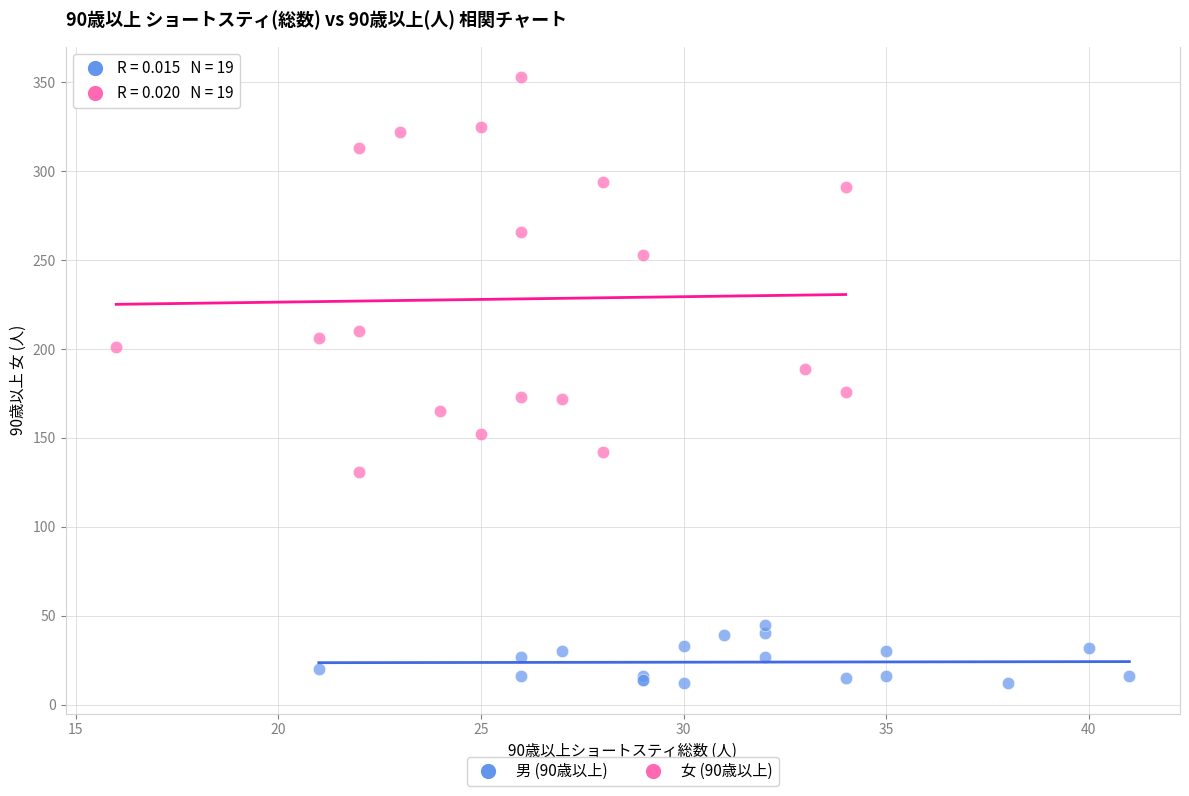

Which series contains the lowest Y value?

男 (90歳以上)